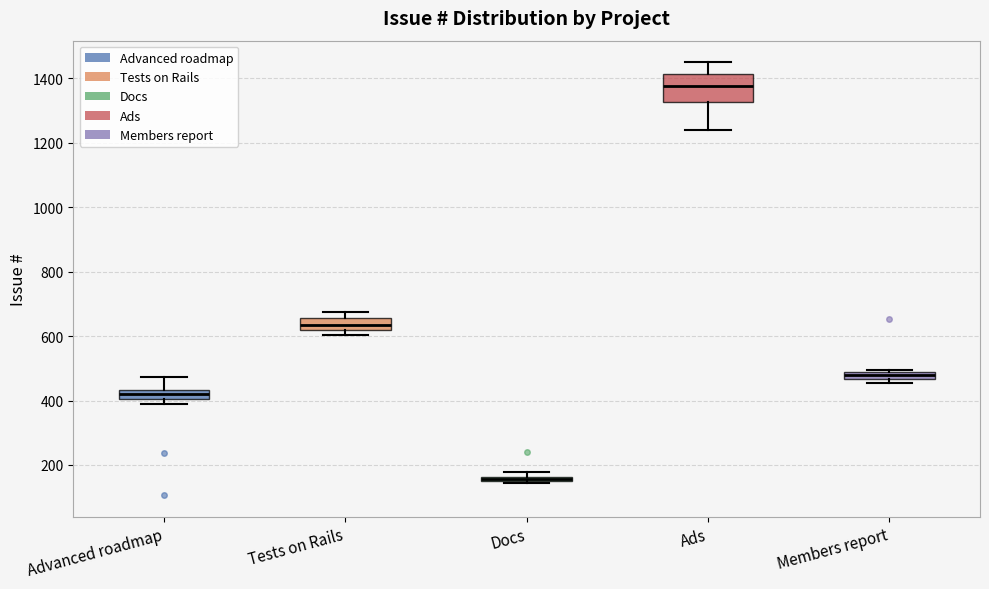

Which box is the tallest, from its lower edge to its upper edge?

Ads